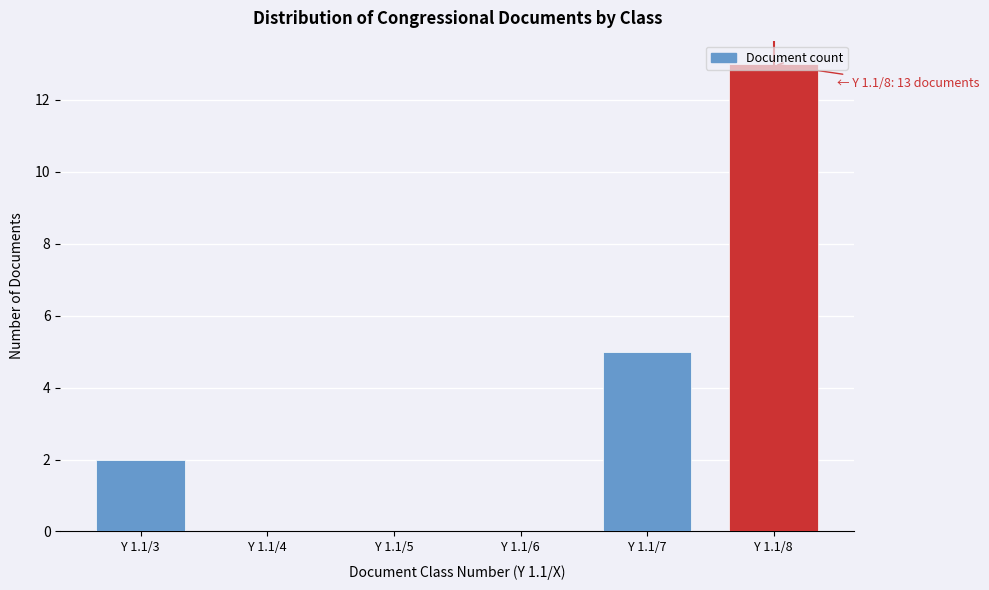

Is it true that the value at Y 1.1/3 is 2?

True